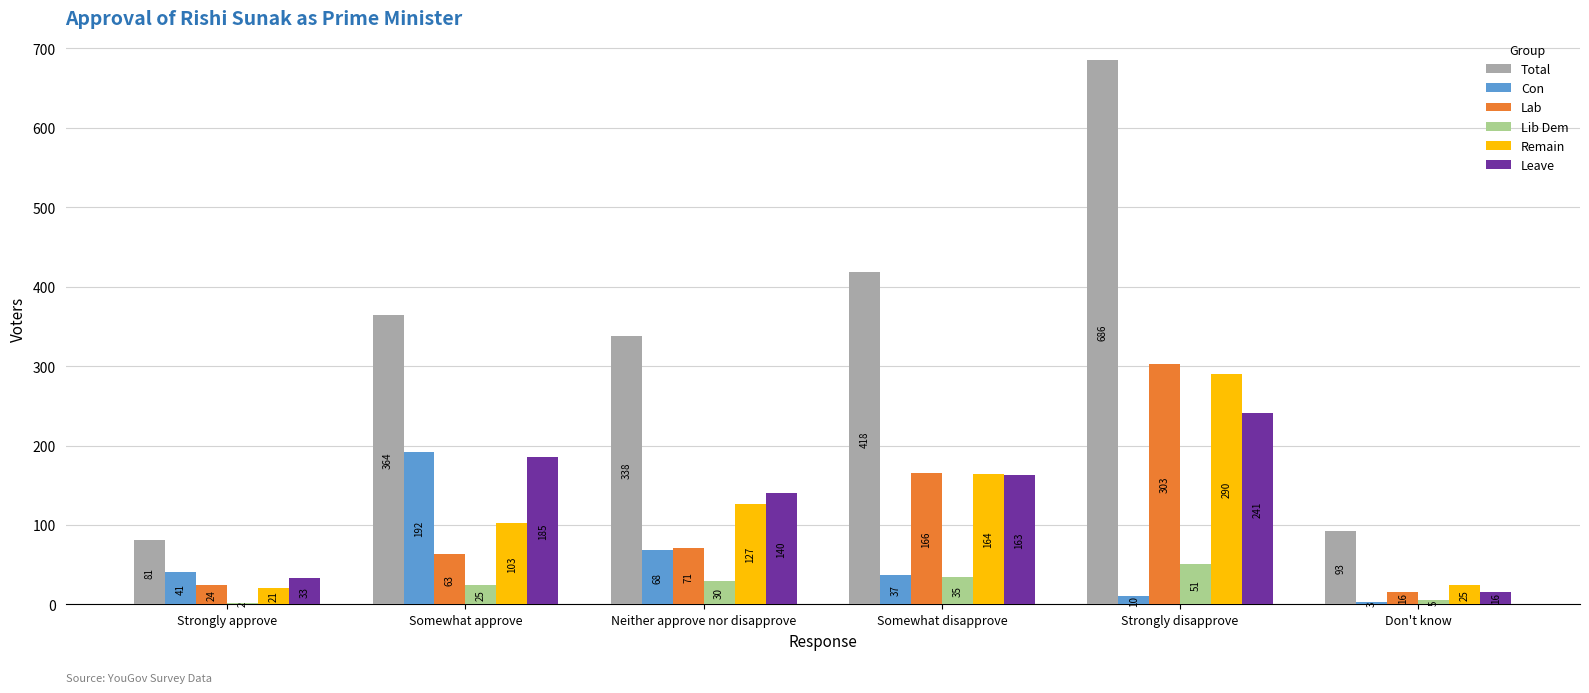

What are all the series names shown in the legend?

Total, Con, Lab, Lib Dem, Remain, Leave